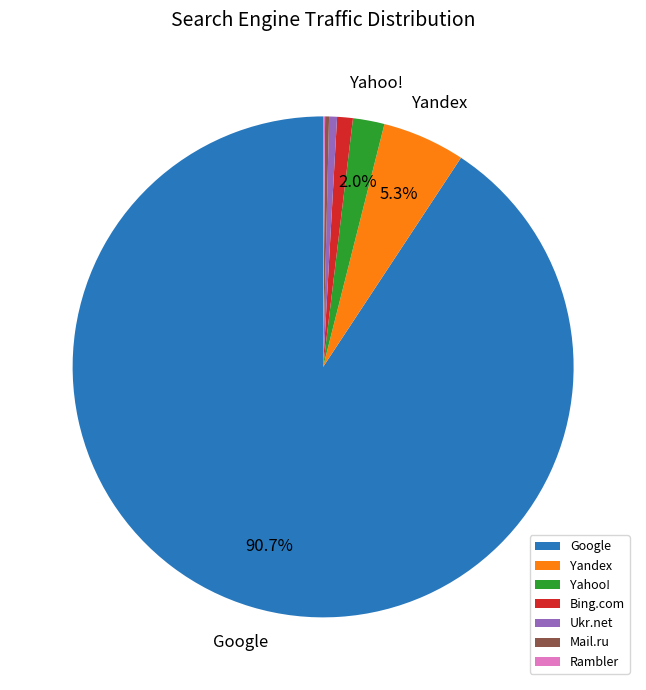

Approximately how many times larger is the value at Ukr.net compared to Bing.com?

0.5